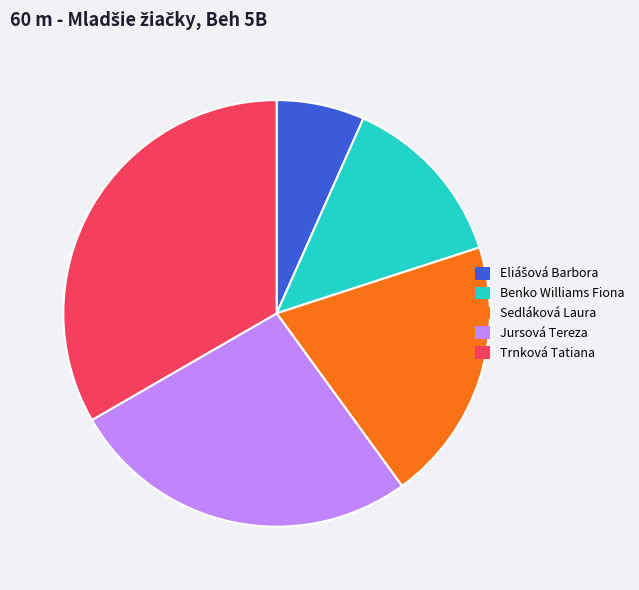

Count the number of slices in the pie.

5